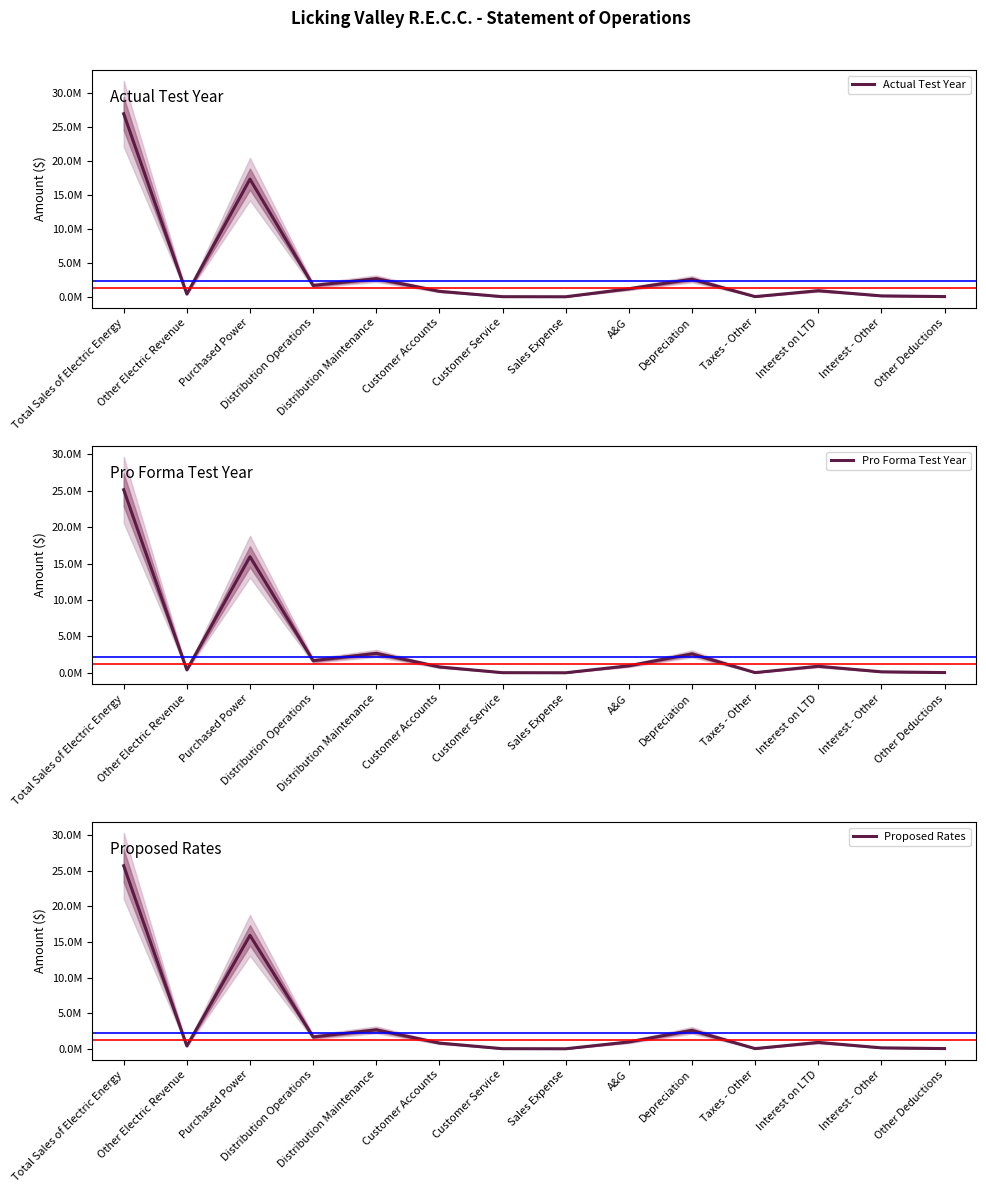

What is the label of the 7th point from the right?

Sales Expense